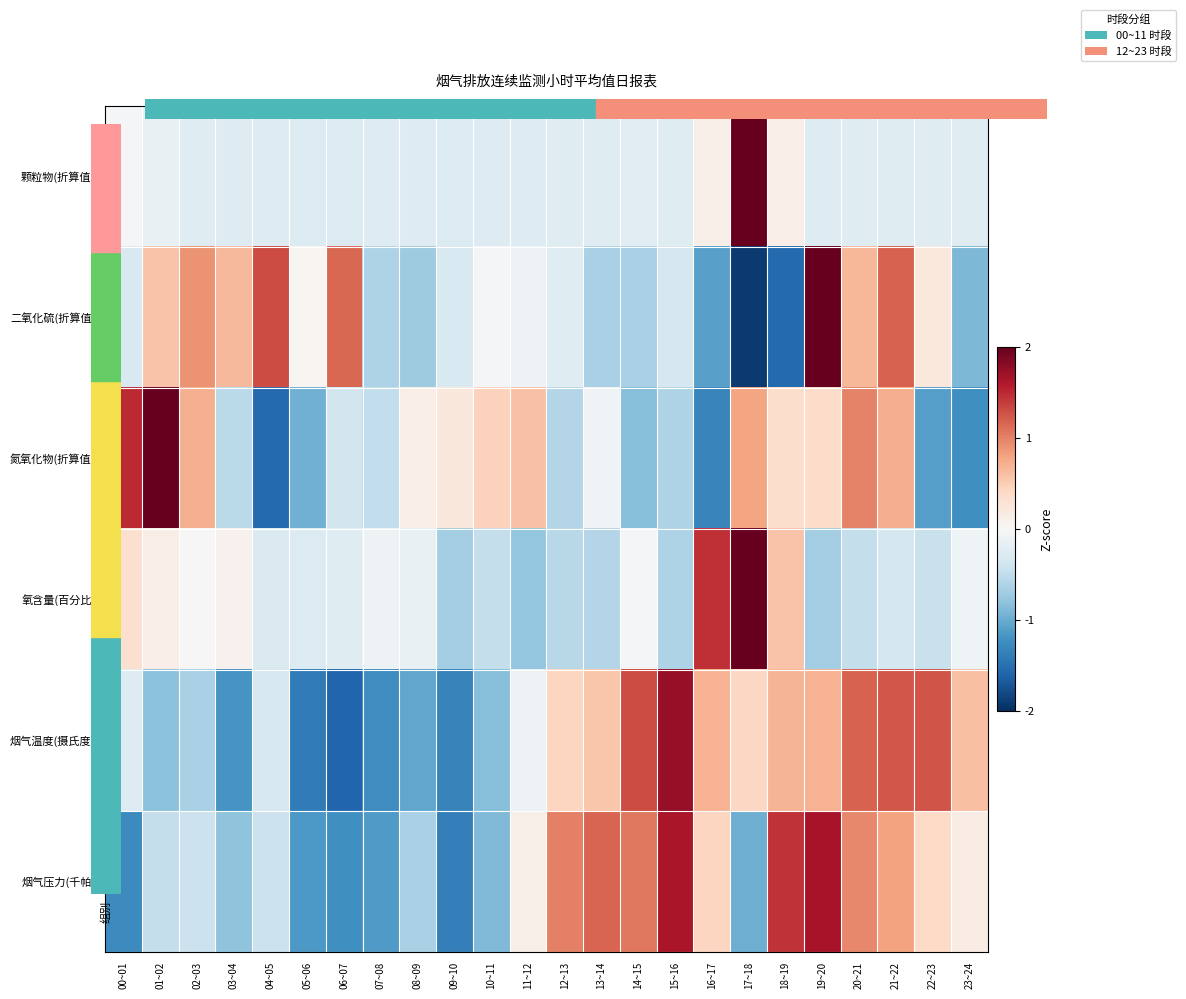

What is the difference between the highest and lowest values at 14~15?

2.2